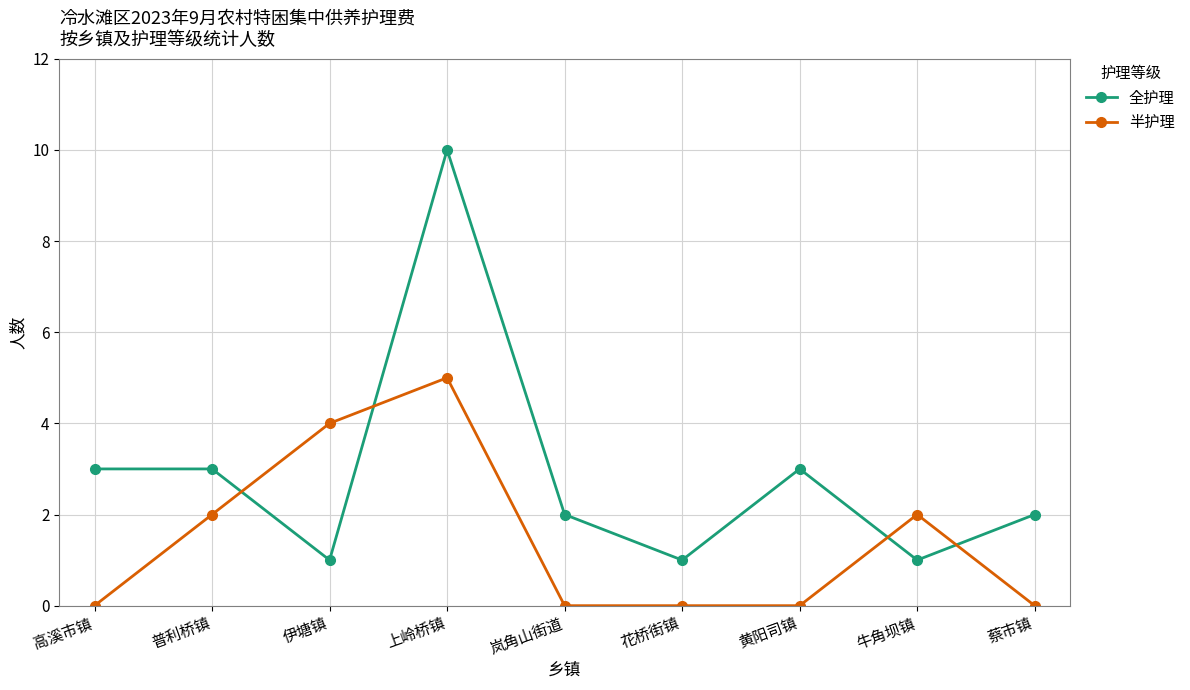

What is the difference between the maximum and minimum values in the 半护理 series?

5